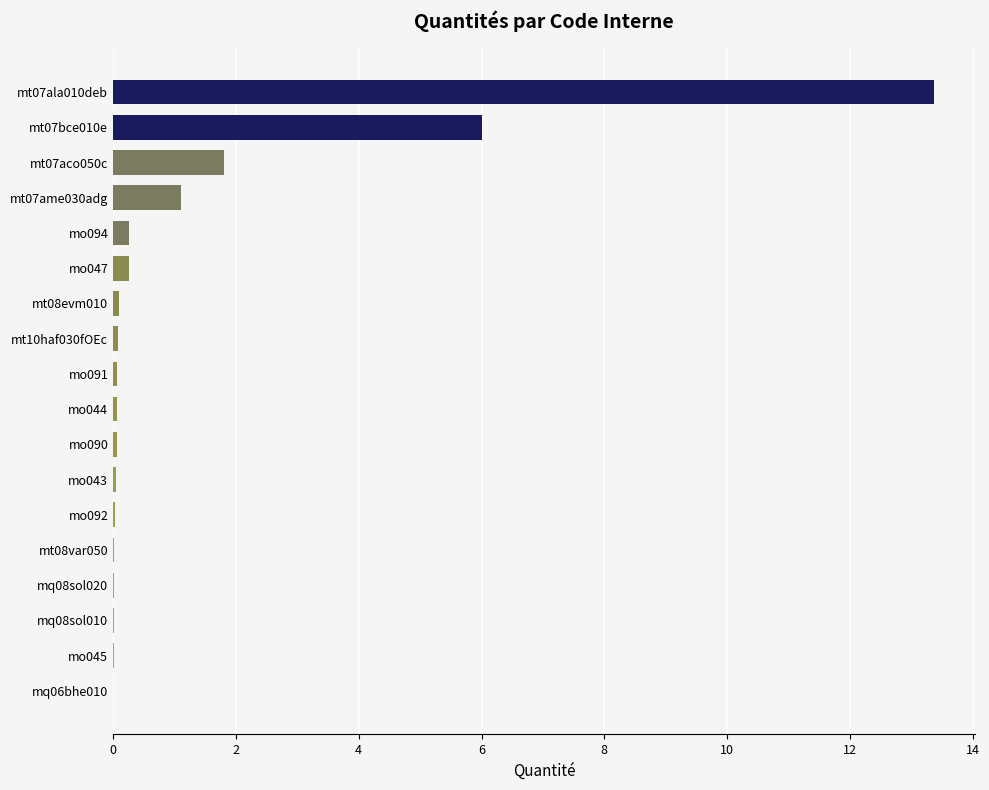

At which label is the value closest to 6?

mt07bce010e